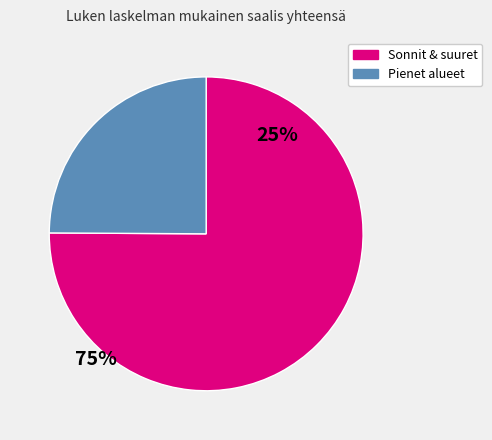

Does any single category account for the majority?

Yes